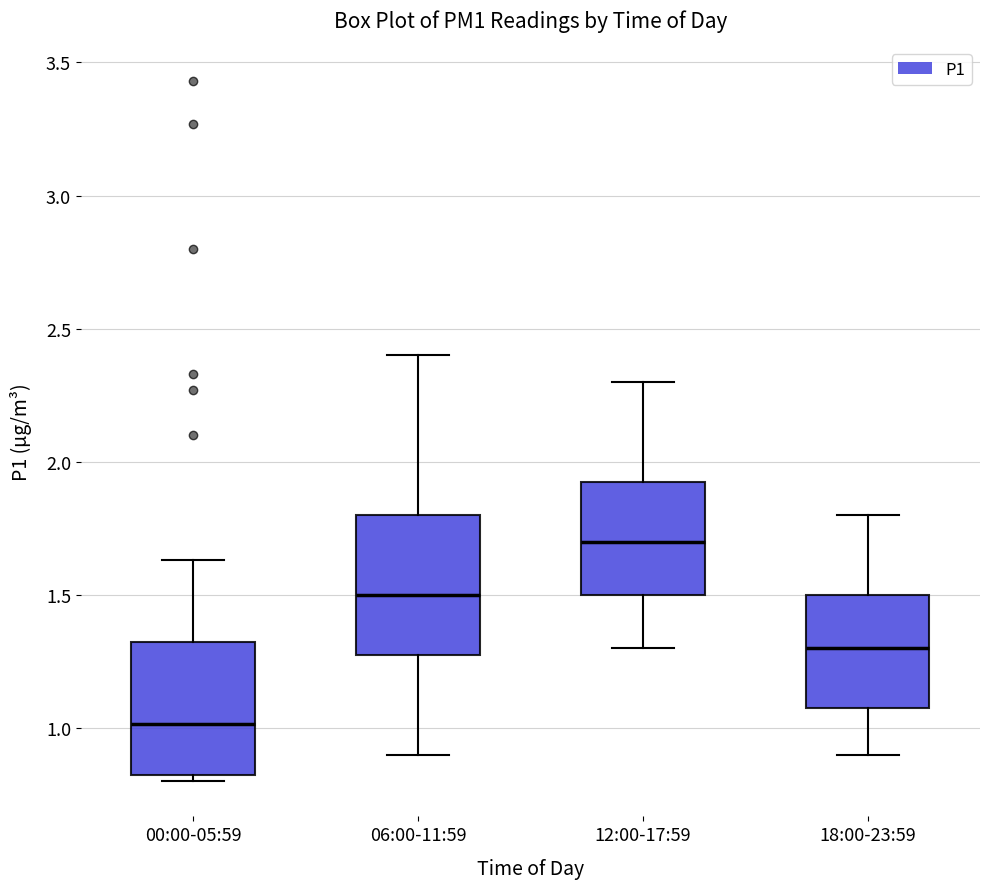

Where is the lower edge of the box for 12:00-17:59 on the y-axis? The values are not printed on the chart, so give them approximately, as read against the axis.

1.50